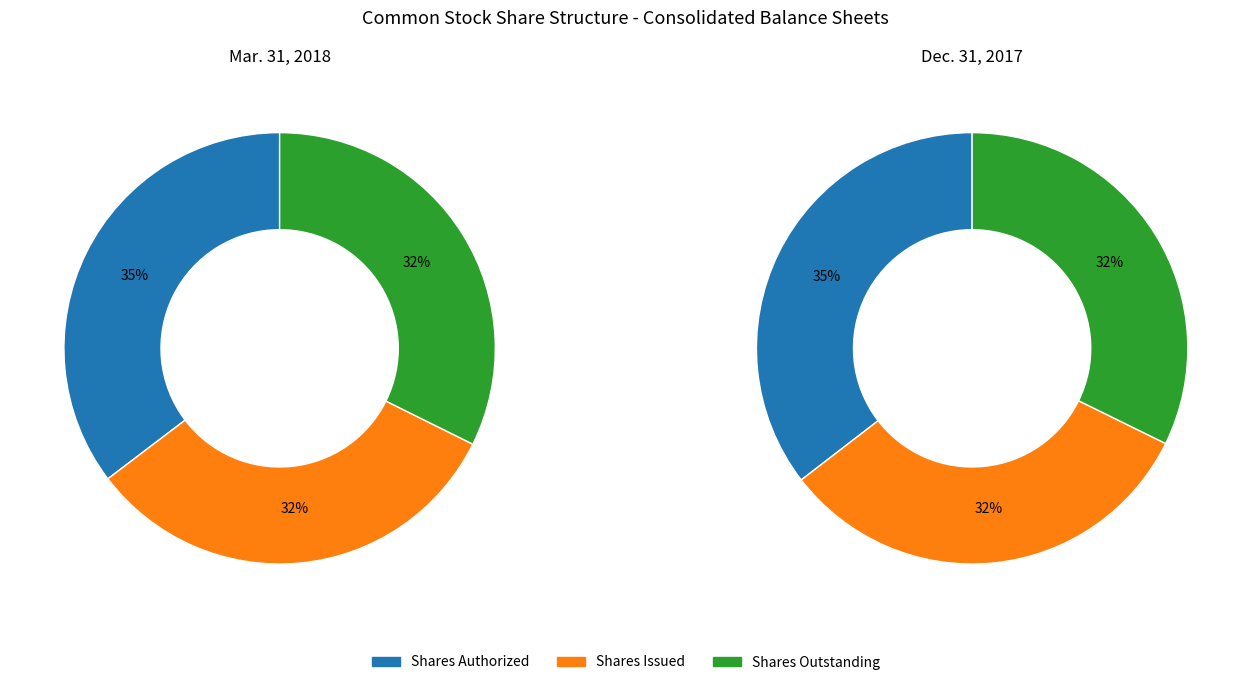

Does Shares Issued represent more than half of the total?

No